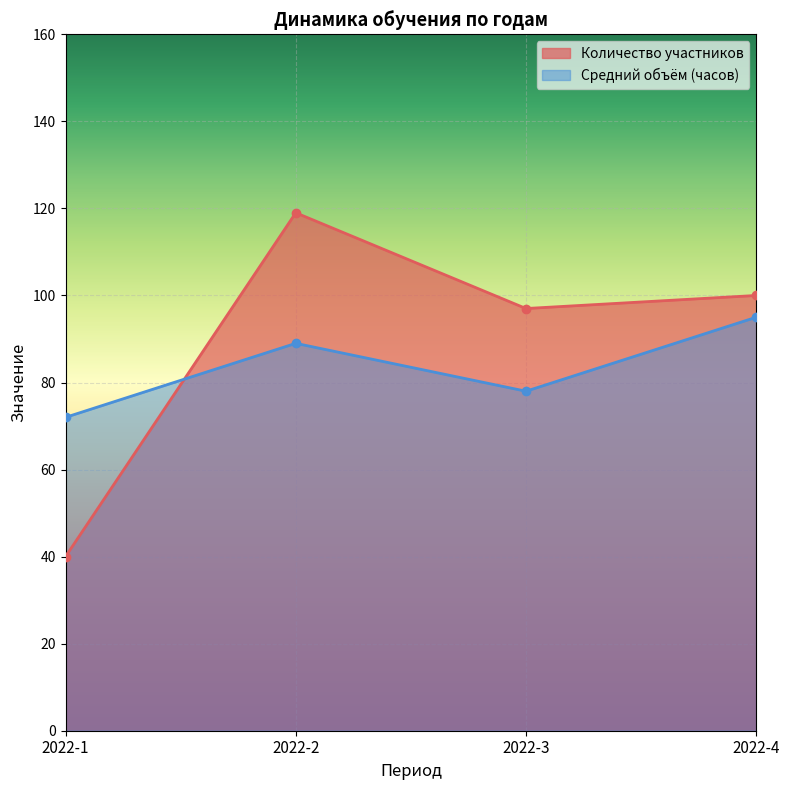

Which series has the largest total across all categories?

Количество участников